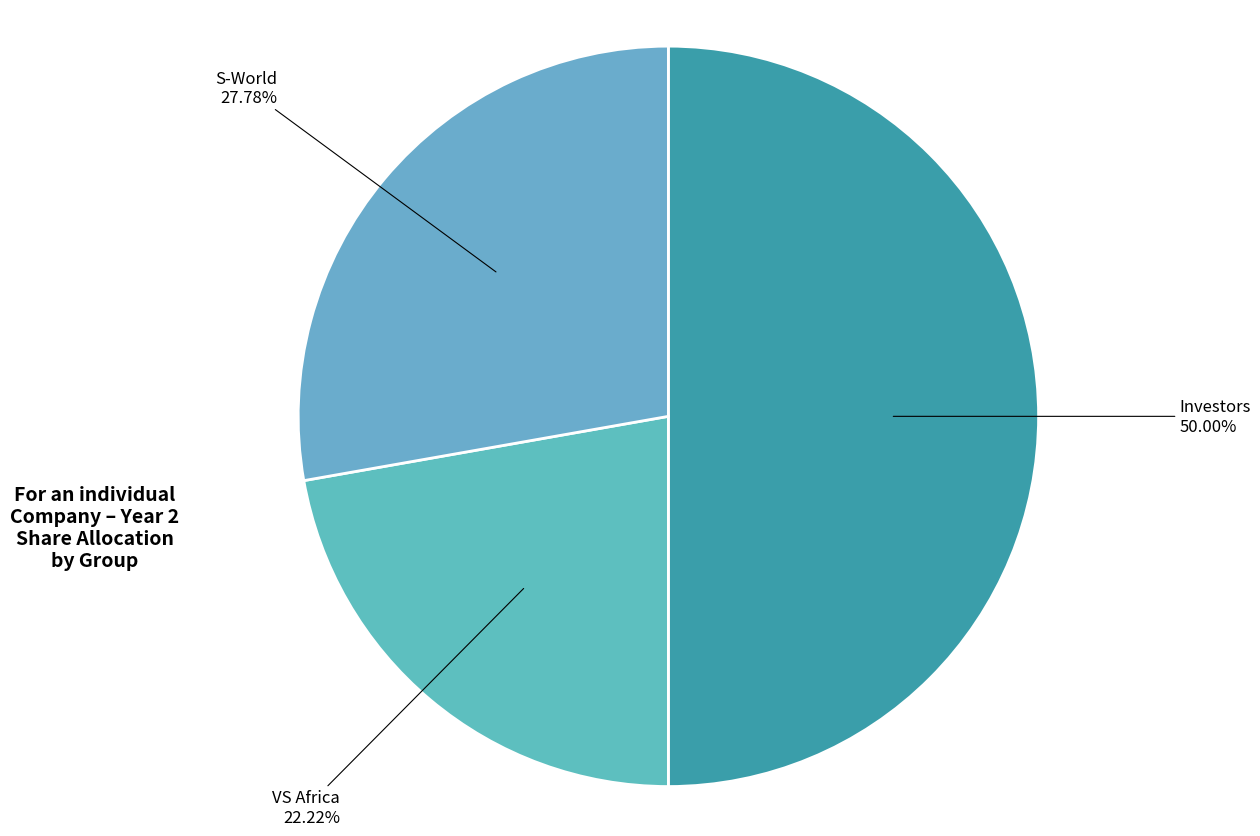

How many segments does this pie chart have?

3